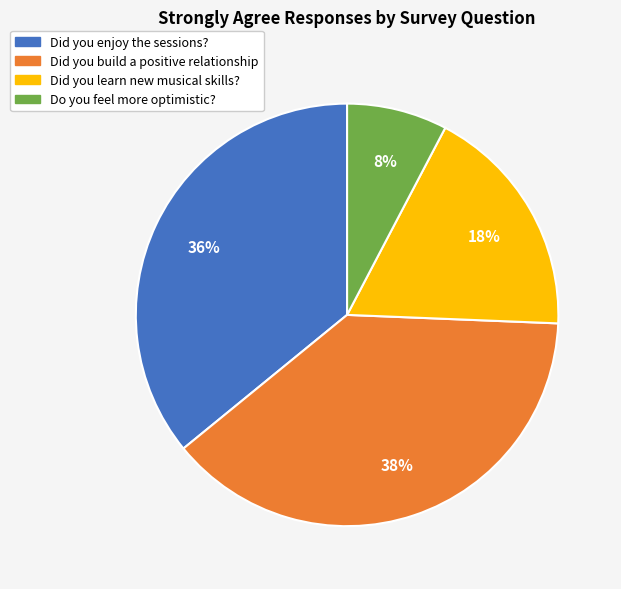

Which slice is the smallest?

Do you feel more optimistic?